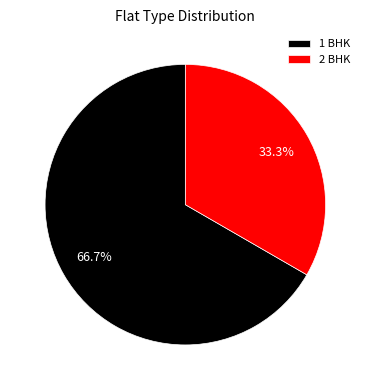

Between 1 BHK and 2 BHK, which is larger?

1 BHK